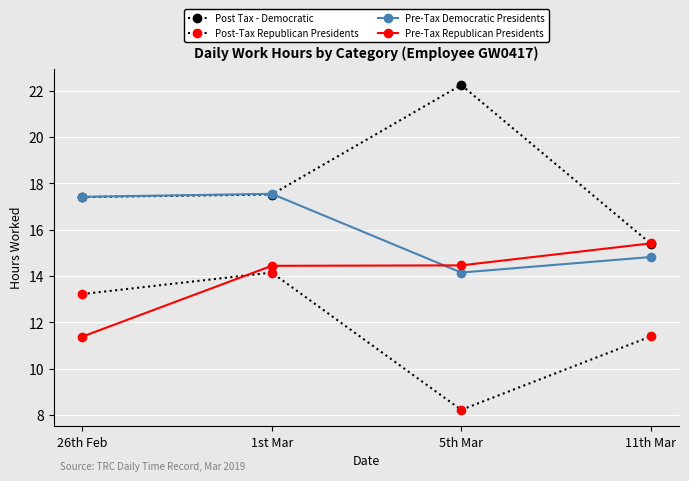

Where is Post-Tax Republican Presidents nearest to the value 11?

11th Mar